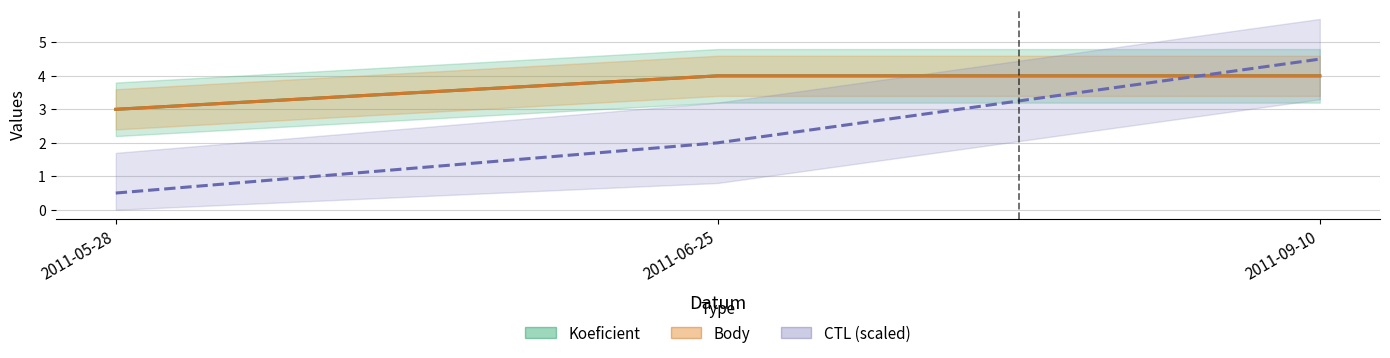

What is the sum of the CTL (scaled) values at 2011-09-10 and 2011-05-28?

5.0